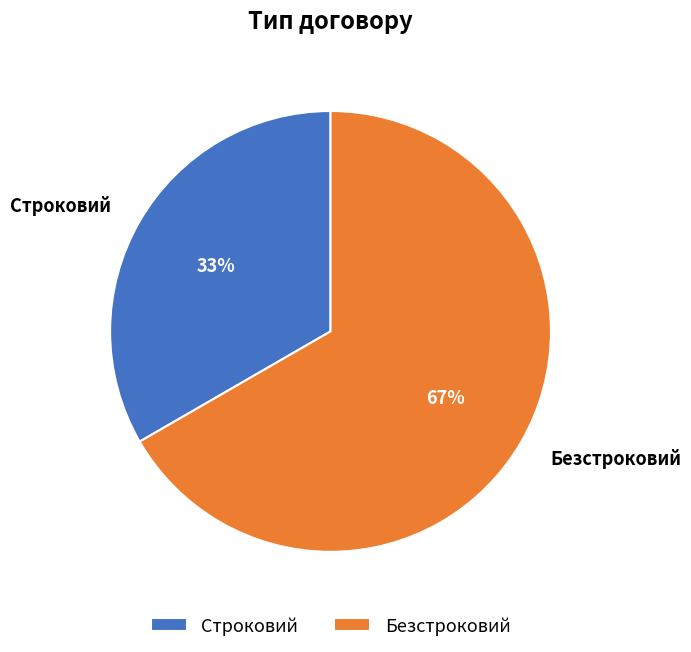

Combined, do Безстроковий and Строковий account for over 50%?

Yes